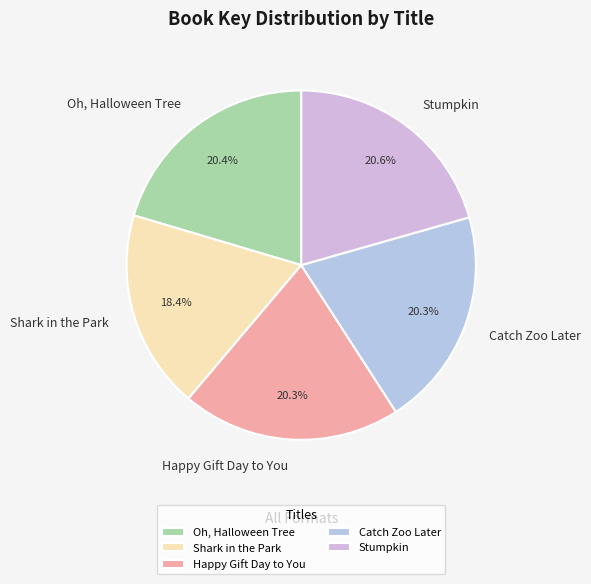

To the nearest percent, what is the combined percentage of Shark in the Park and Happy Gift Day to You?

39%